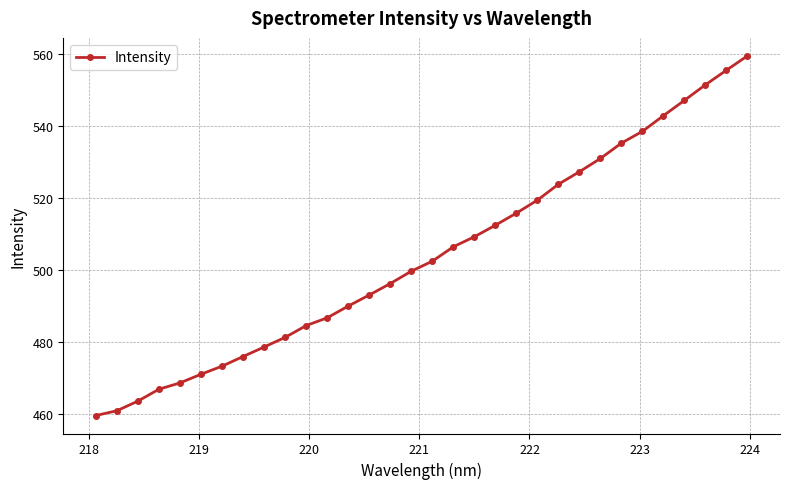

What is the greatest value displayed?

559.6